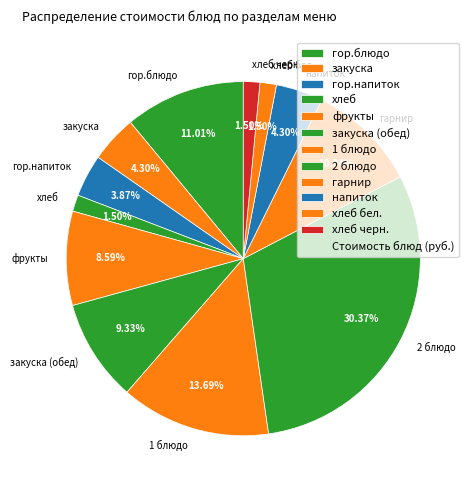

To the nearest percent, what is the difference between the гор.напиток and закуска (обед) slice percentages?

5%